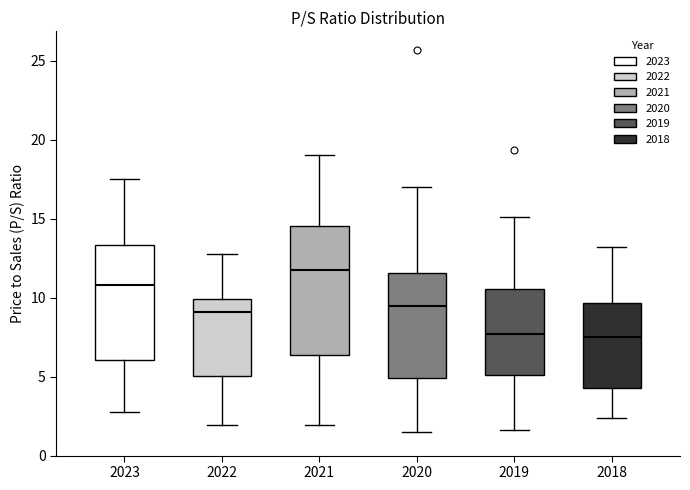

Reading left to right, read every box against the y-axis: the position of its median line, the range the box covers, and the ends of its whiskers. The values are not printed on the chart, so give them approximately, as read against the axis.

2023: median 11.0, box 6.0 to 13.5, whiskers 2.5 to 17.5
2022: median 9.0, box 5.0 to 10.0, whiskers 2.0 to 13.0
2021: median 12.0, box 6.5 to 14.5, whiskers 2.0 to 19.0
2020: median 9.5, box 5.0 to 11.5, whiskers 1.5 to 17.0
2019: median 7.5, box 5.0 to 10.5, whiskers 1.5 to 15.0
2018: median 7.5, box 4.5 to 9.5, whiskers 2.5 to 13.0